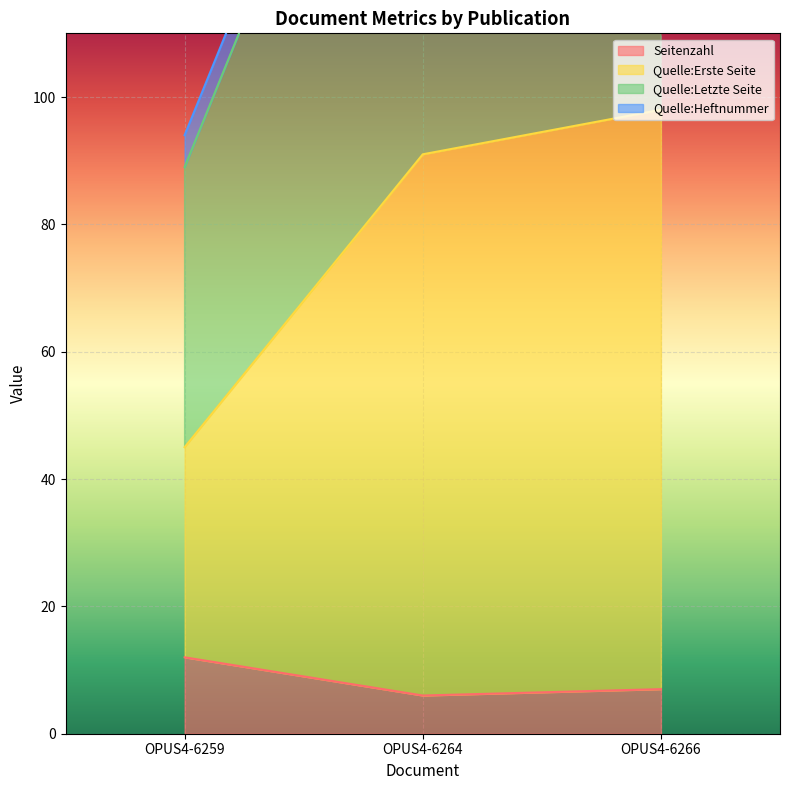

Is it true that Seitenzahl equals 7 at OPUS4-6266?

True